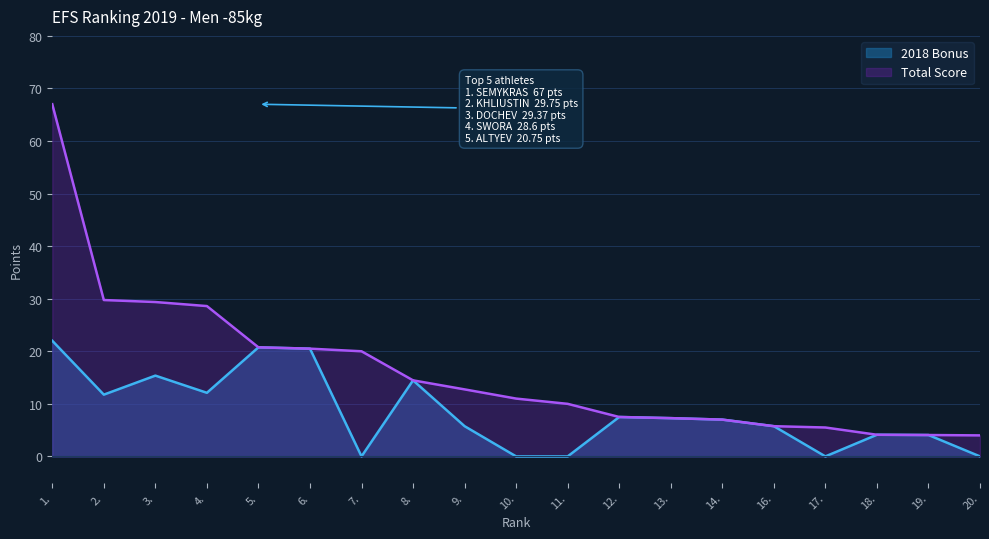

Which series has the largest range (max minus min)?

Total Score